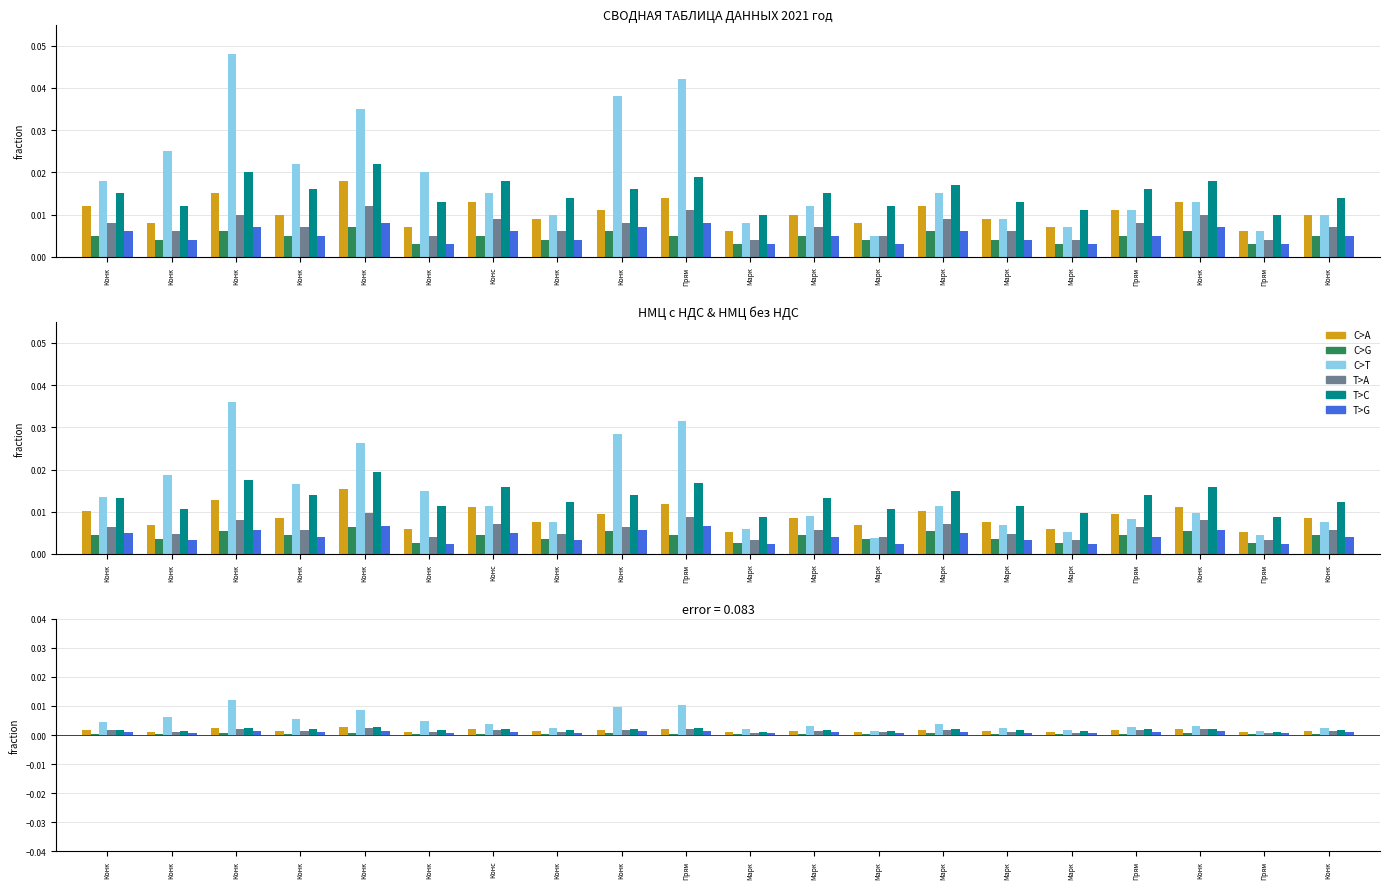

Which series has the largest range (max minus min)?

C>T